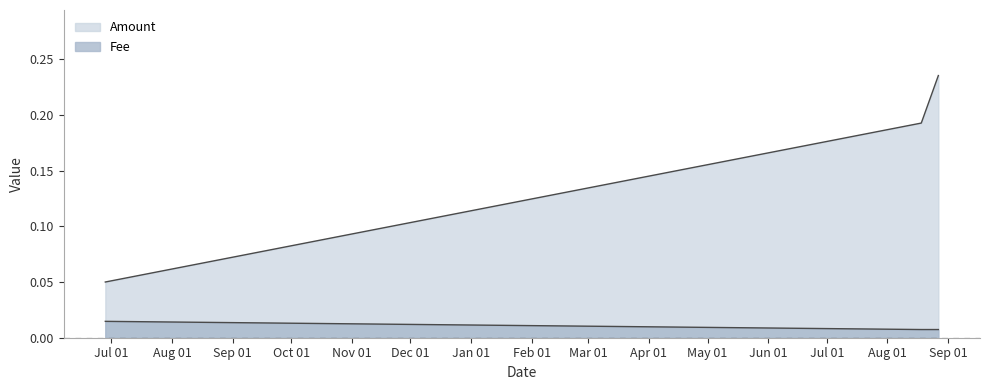

The value of Fee at 2019-06-27 20:09:42 is 0.0. True or false?

True